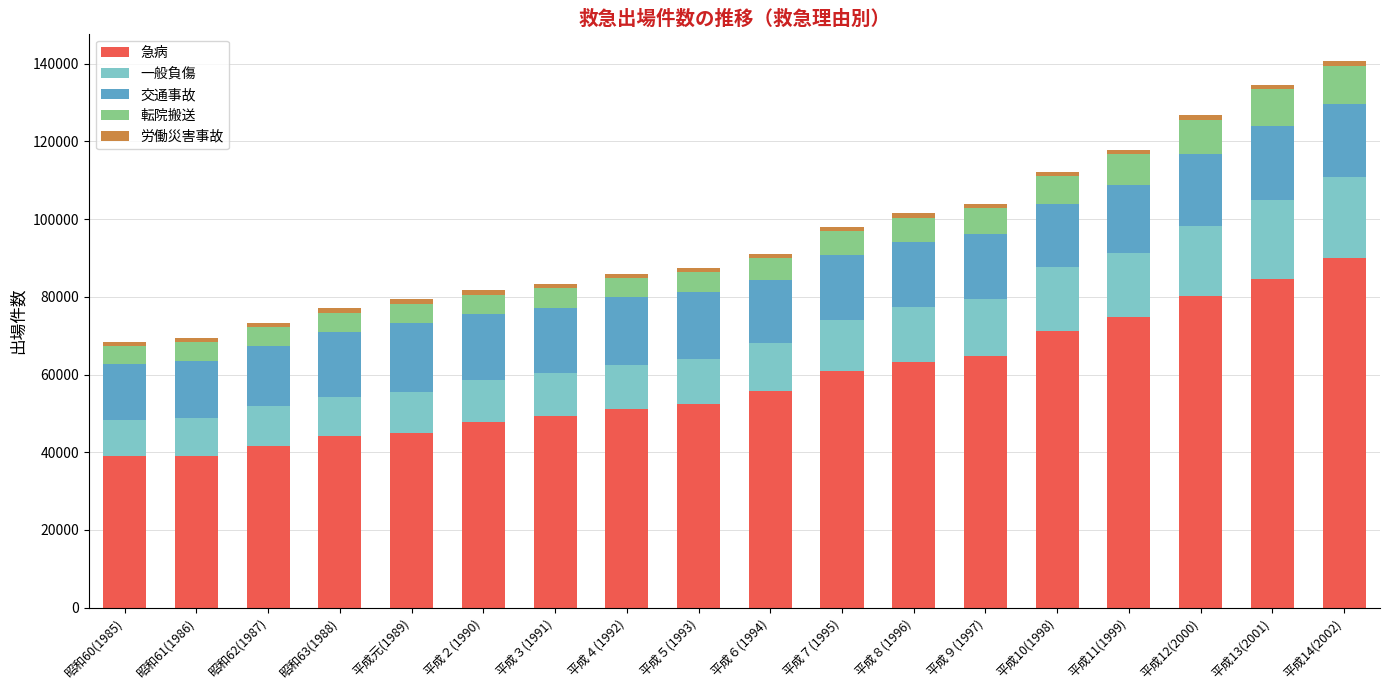

What is the maximum value for 急病?

90104